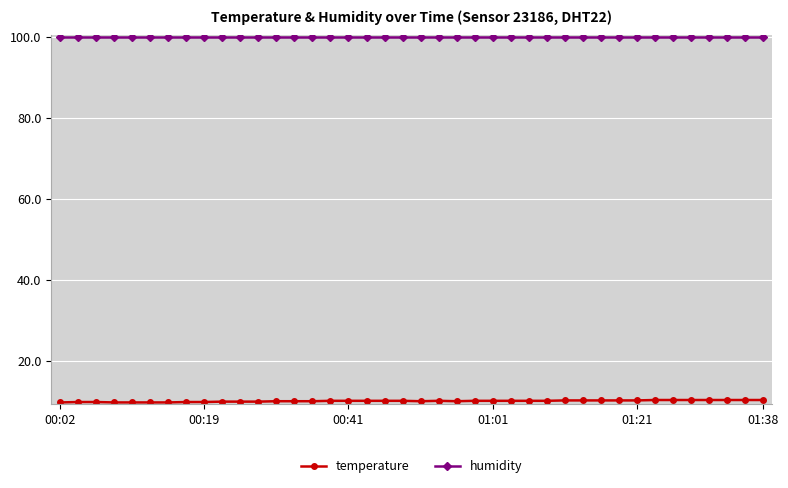

List the series in order of their peak value, lowest first.

temperature, humidity